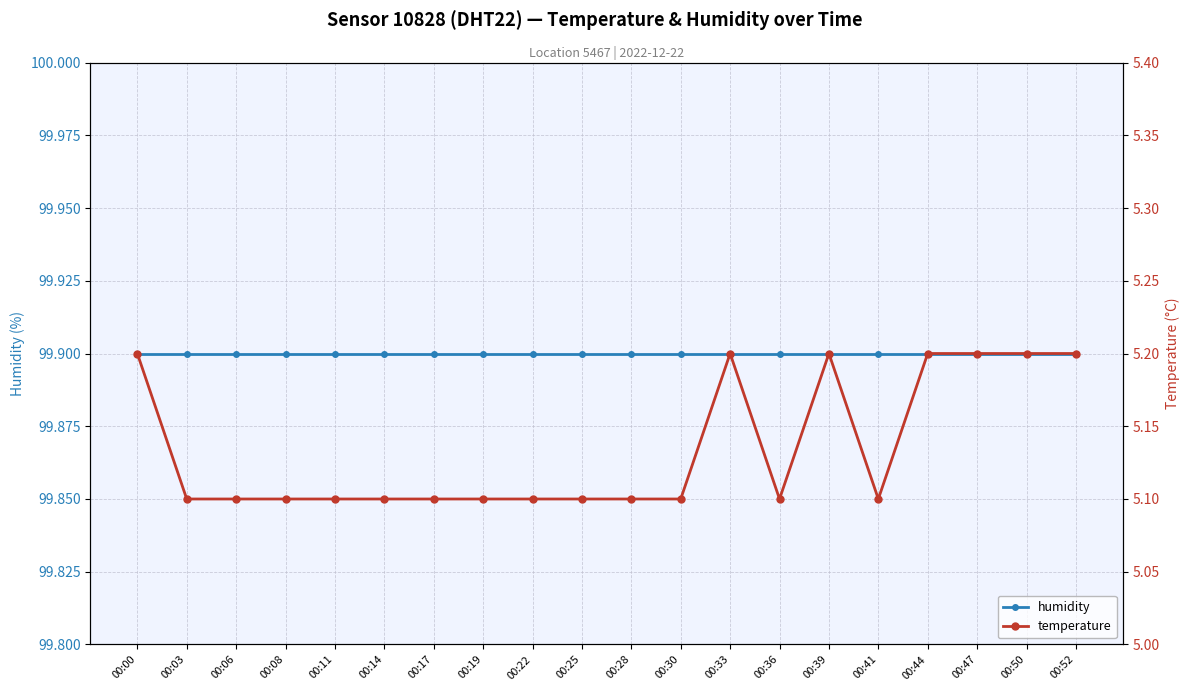

What is the sum of all humidity values?

1998.0